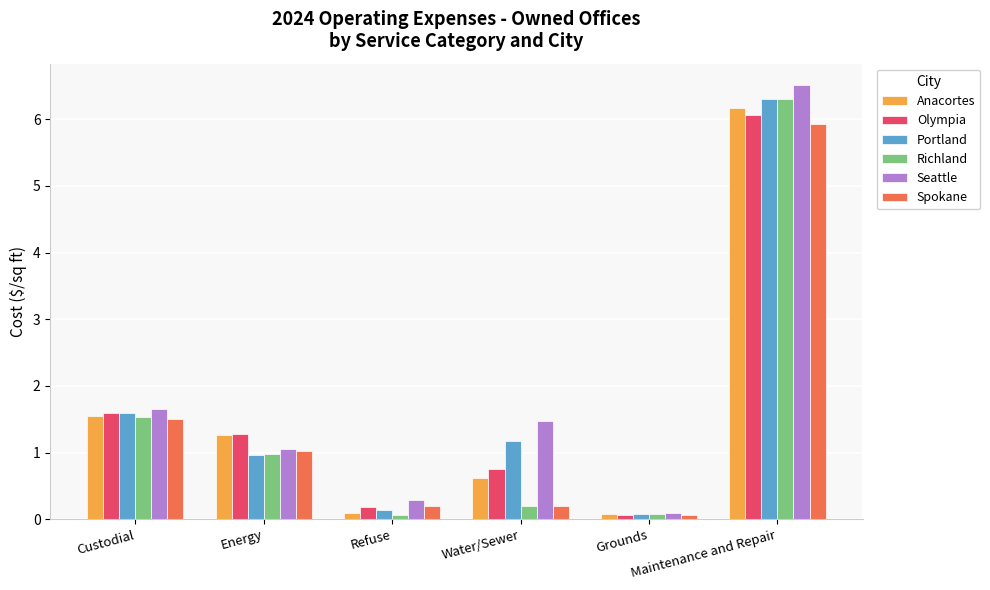

The Anacortes series shows 0.1 at Grounds. True or false?

True